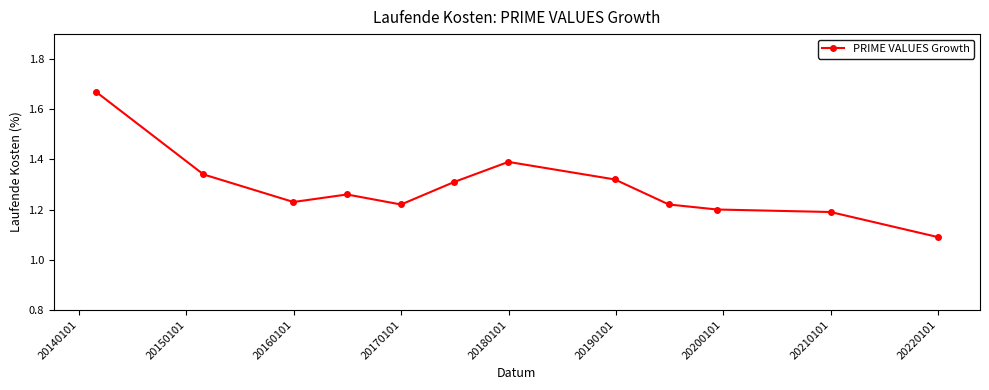

How many lines are shown in the chart?

1